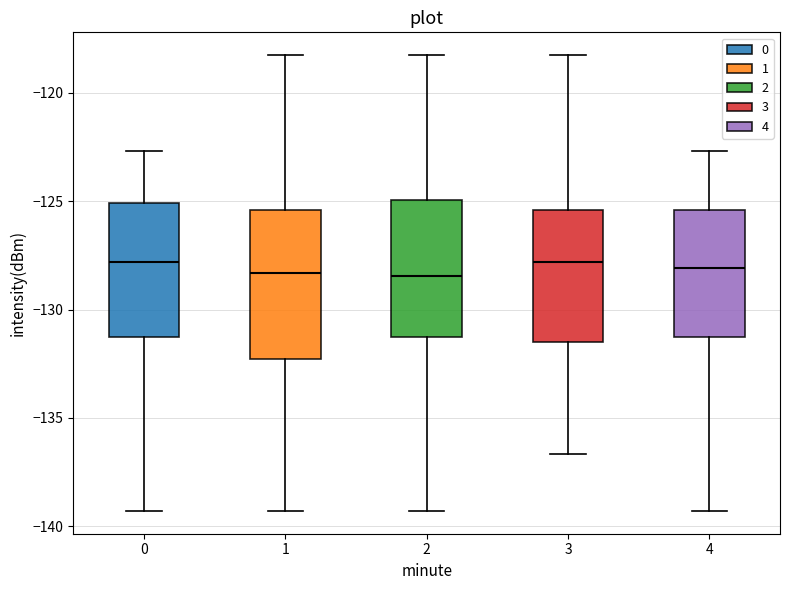

Reading left to right, transcribe this box plot: for each box, give where its median line is, the range the box spans, and where its two whiskers end, as read against the y-axis. The values are not printed on the chart, so give them approximately, as read against the axis.

0: median -128.0, box -131.5 to -125.0, whiskers -139.5 to -122.5
1: median -128.5, box -132.5 to -125.5, whiskers -139.5 to -118.5
2: median -128.5, box -131.5 to -125.0, whiskers -139.5 to -118.5
3: median -128.0, box -131.5 to -125.5, whiskers -136.5 to -118.5
4: median -128.0, box -131.5 to -125.5, whiskers -139.5 to -122.5